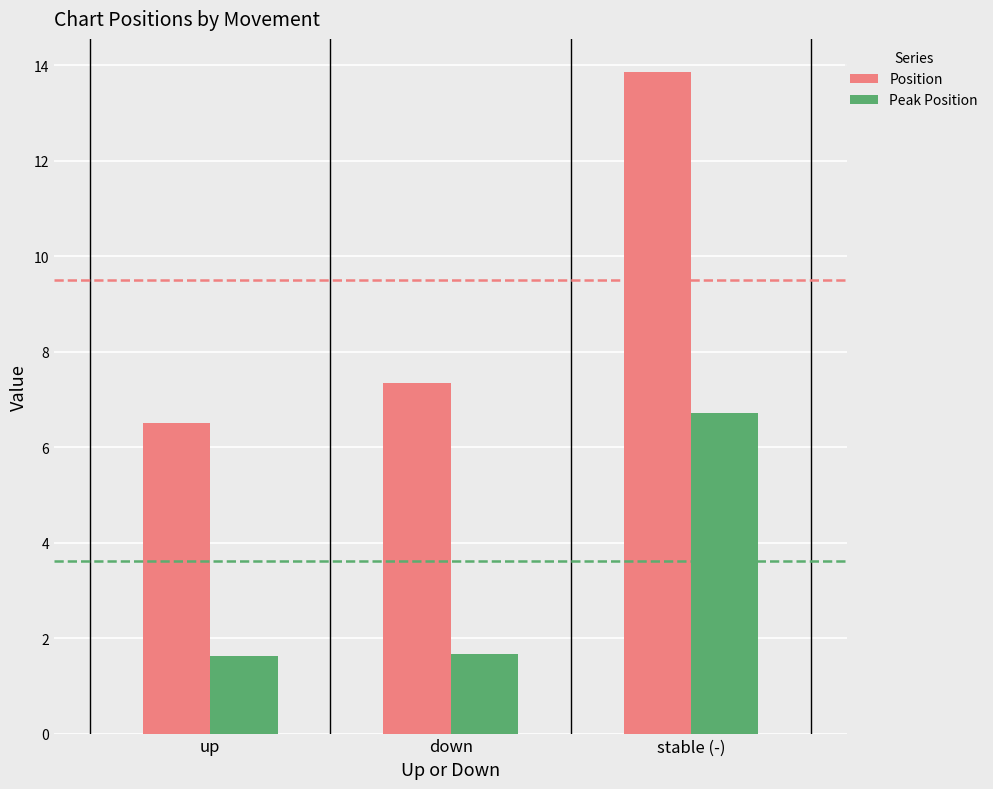

What is the sum of the Peak Position values at stable (-) and up?

8.3